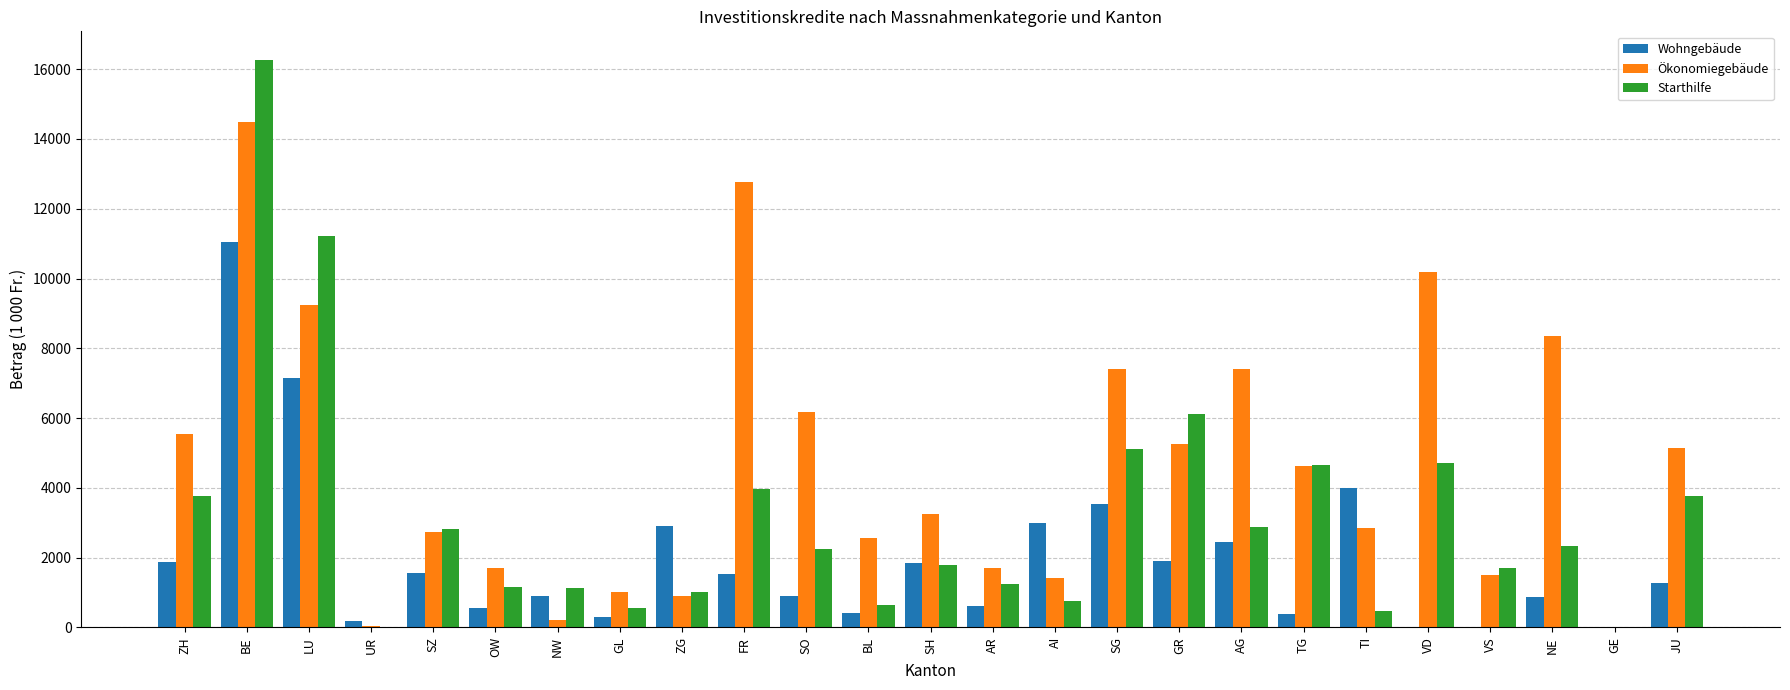

Which category has the highest value across all series?

BE